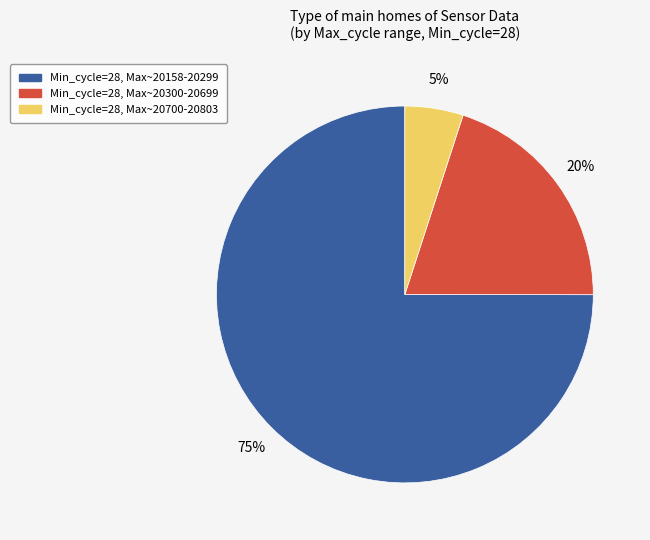

Is there a majority slice in this chart?

Yes